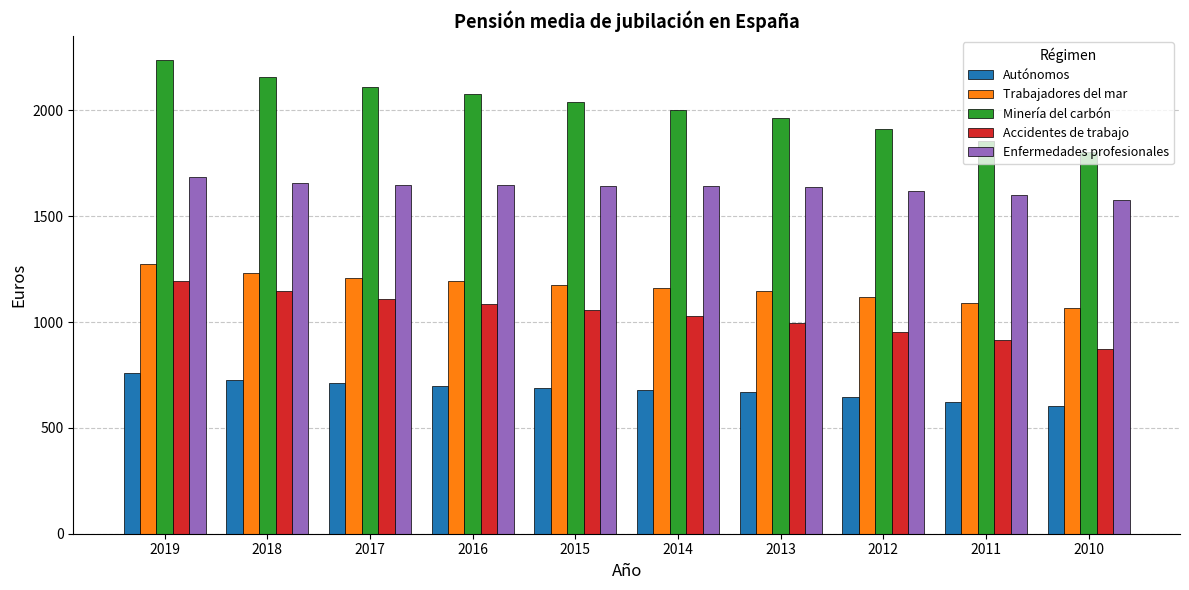

Which series has the largest range (max minus min)?

Minería del carbón